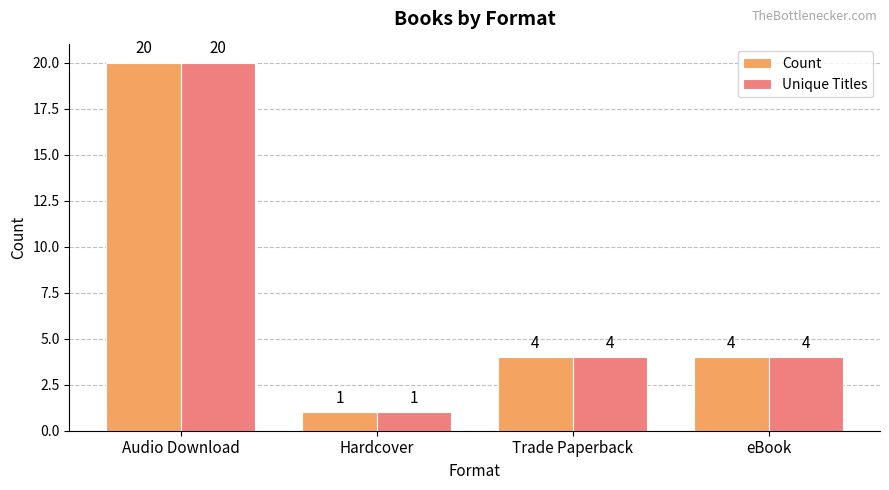

Which category has the highest value in the Unique Titles series?

Audio Download